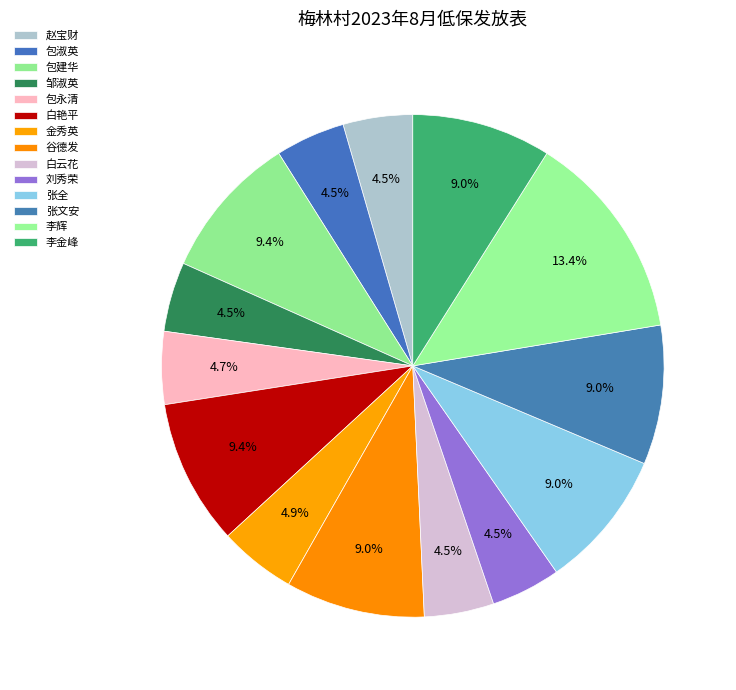

Count the number of slices in the pie.

14